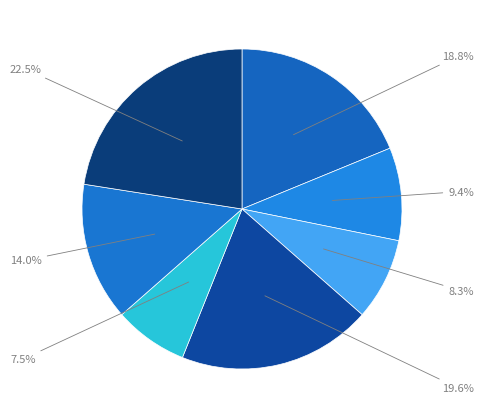

To the nearest percent, what is the difference between the largest and smallest slice percentages?

15%